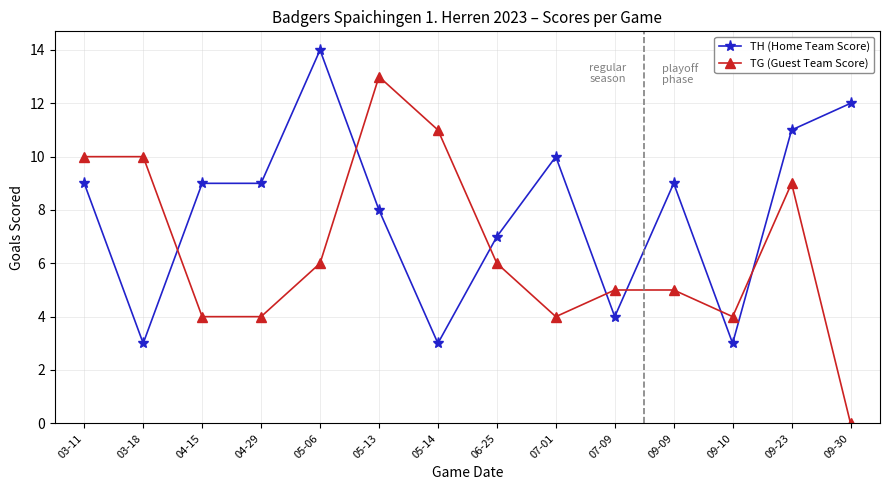

Count the number of data series in this chart.

2